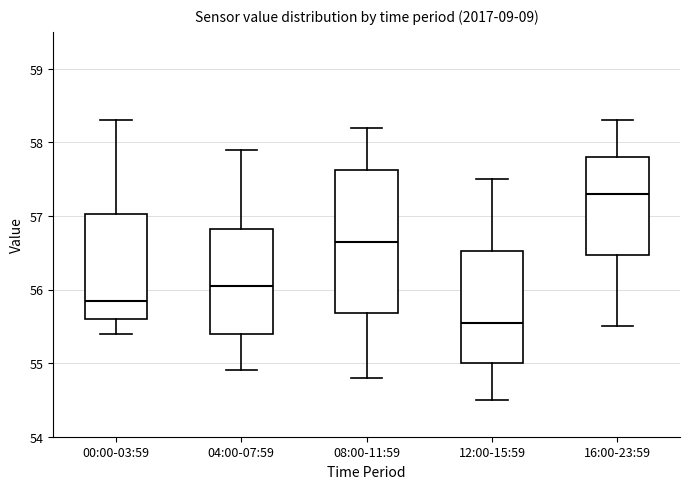

Where is the lower edge of the box for 00:00-03:59 on the y-axis? The values are not printed on the chart, so give them approximately, as read against the axis.

55.6